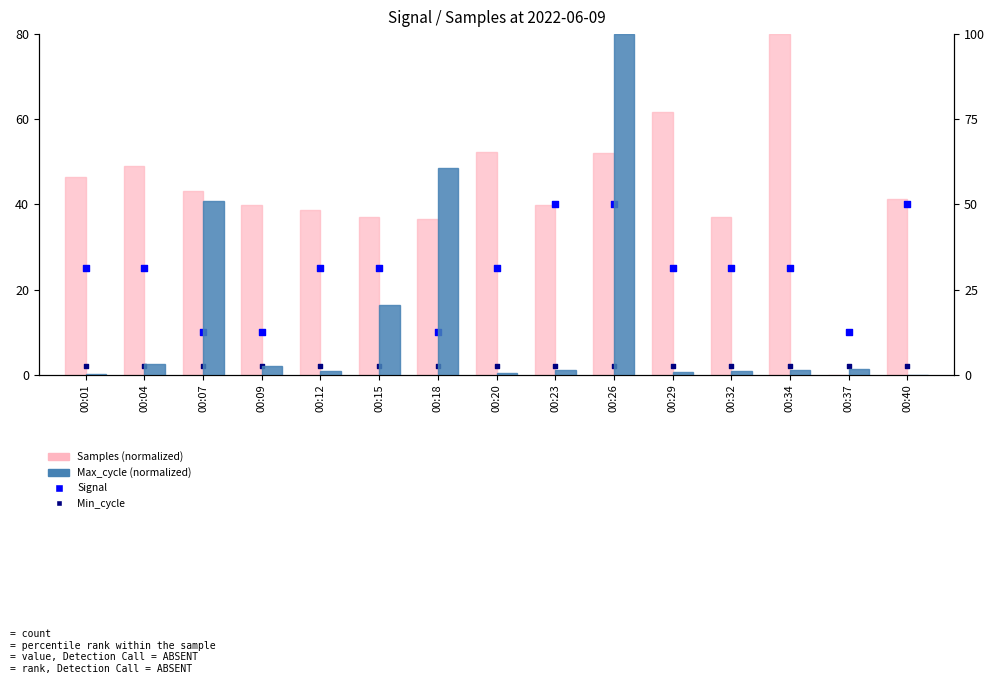

At which category is the sum across all series the highest?

00:26